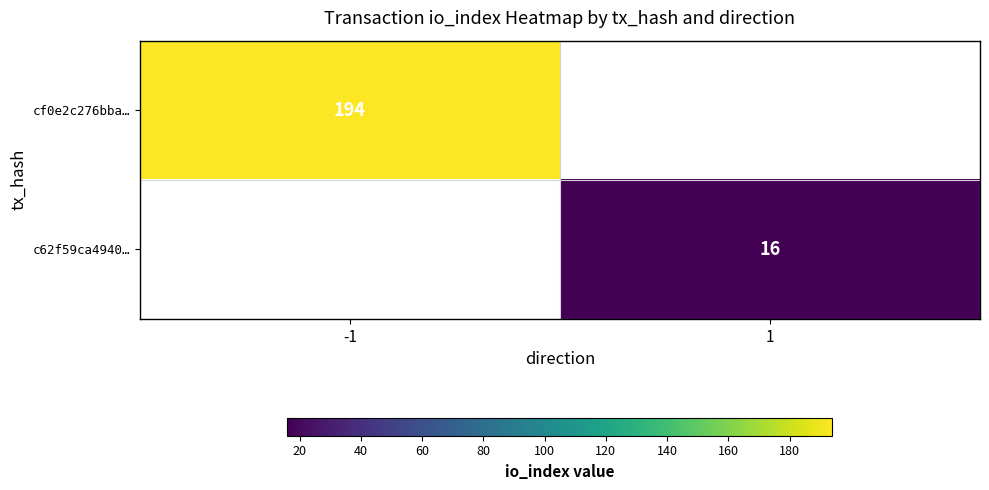

The cf0e2c276bba… series shows 194 at -1. True or false?

True